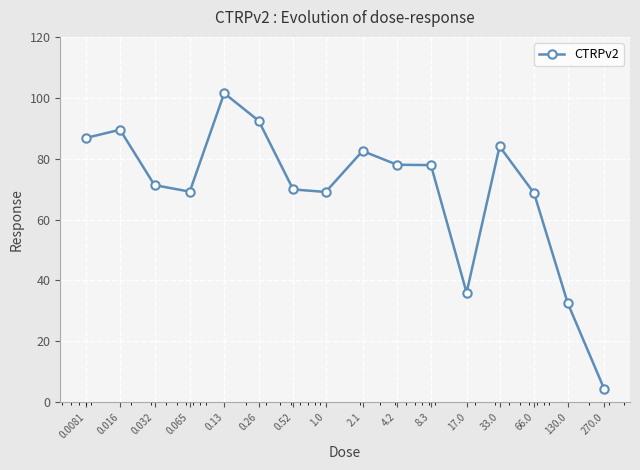

What is the difference between the maximum and minimum values?

97.1